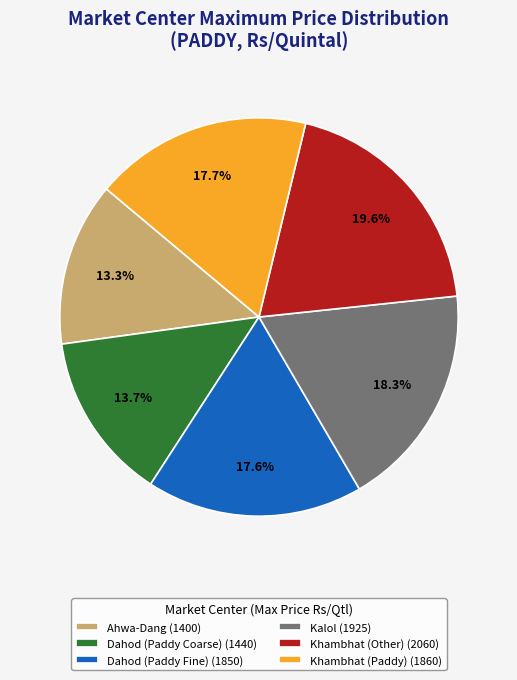

Is it true that Khambhat (Paddy) is 18% of the pie?

True